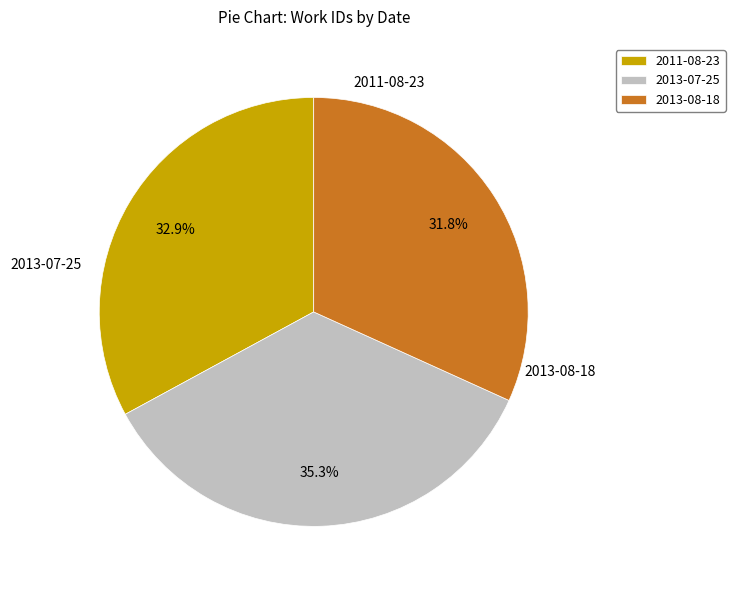

What is the change in value from 2011-08-23 to 2013-07-25?

+511